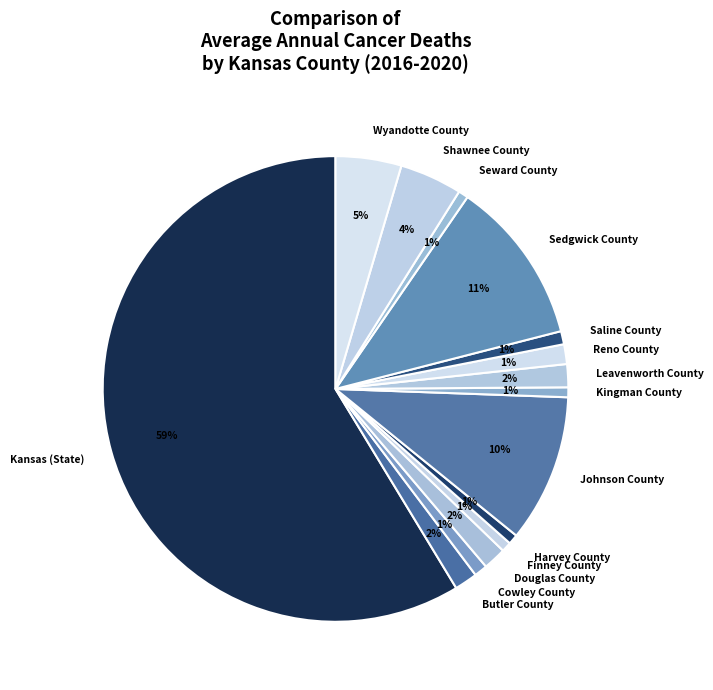

How many slices are in this pie chart?

15